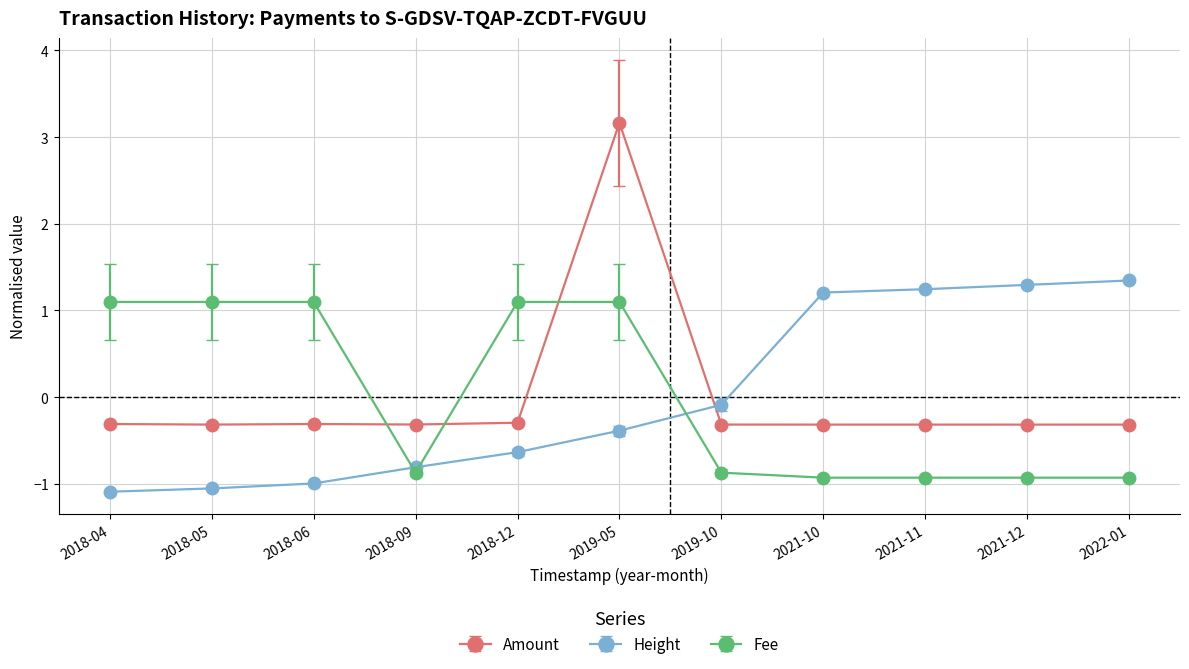

At which label is Amount closest to 1?

2018-12